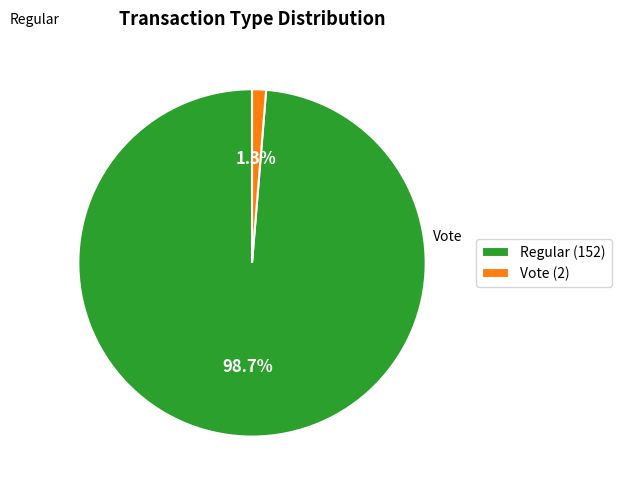

Is it true that Regular is 92% of the pie?

False